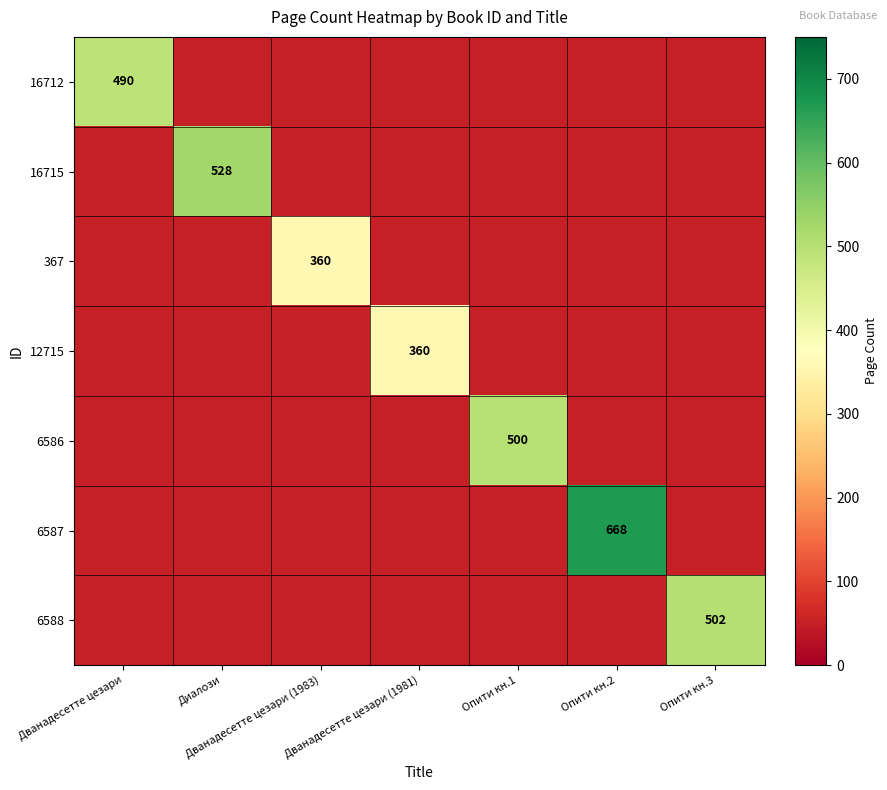

The 16715 series shows 248 at Диалози. True or false?

False